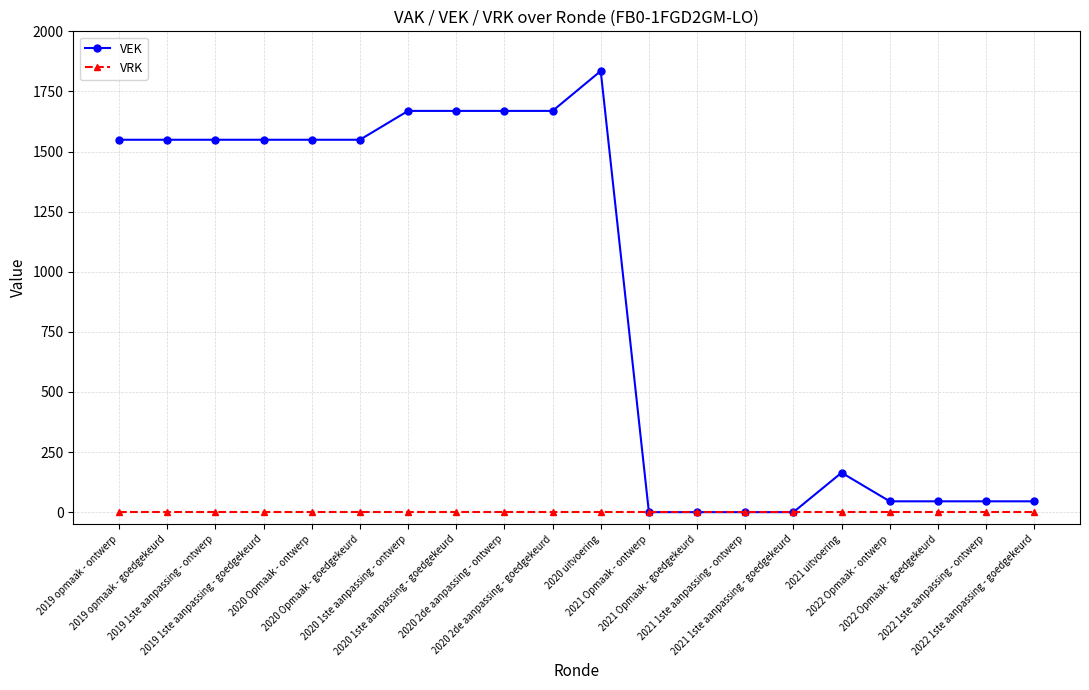

List the series in order of their peak value, lowest first.

VRK, VEK